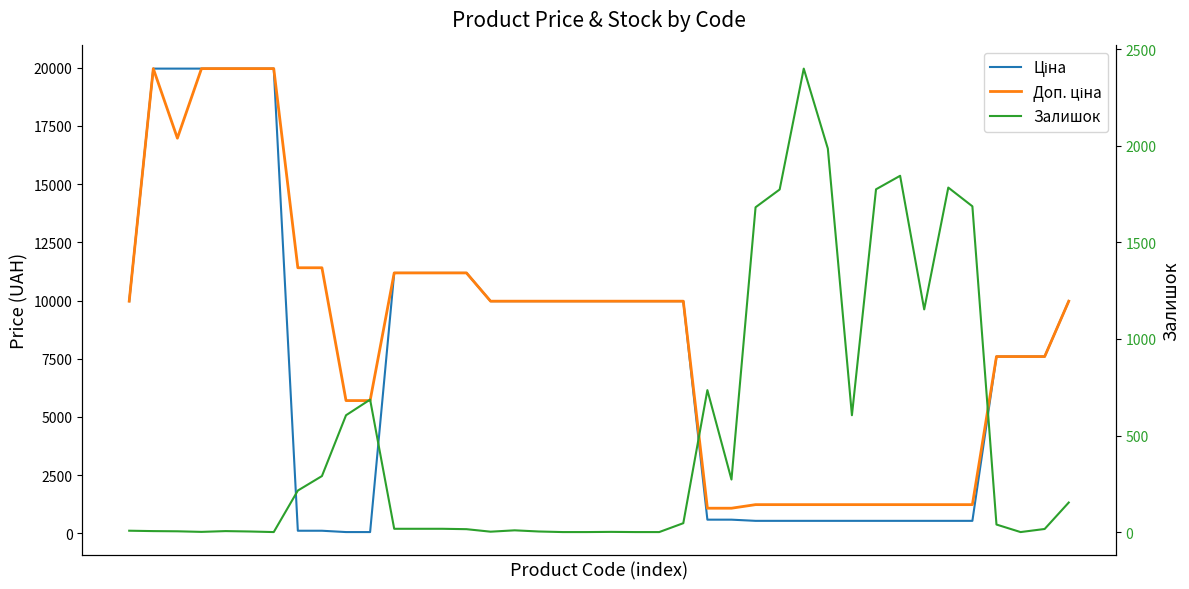

True or false: Ціна has a value of 6949.7 at 16.

False